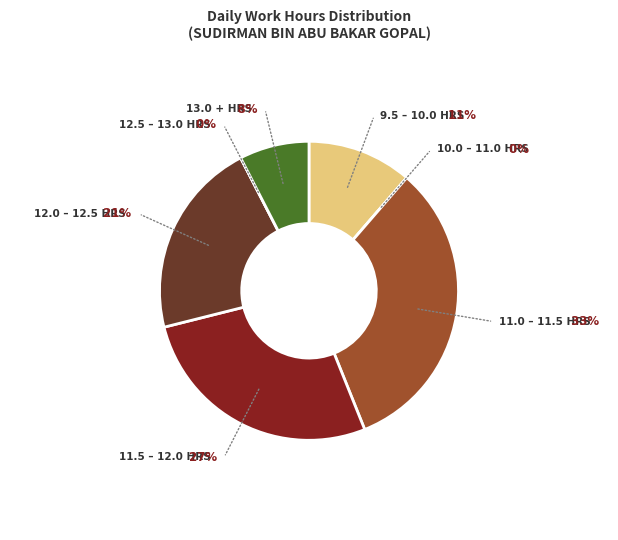

Is there any slice that represents more than half of the pie?

No